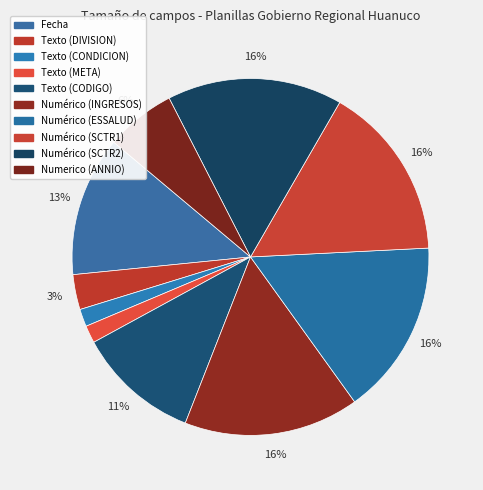

What percentage is the Texto (META) slice, to the nearest percent?

2%